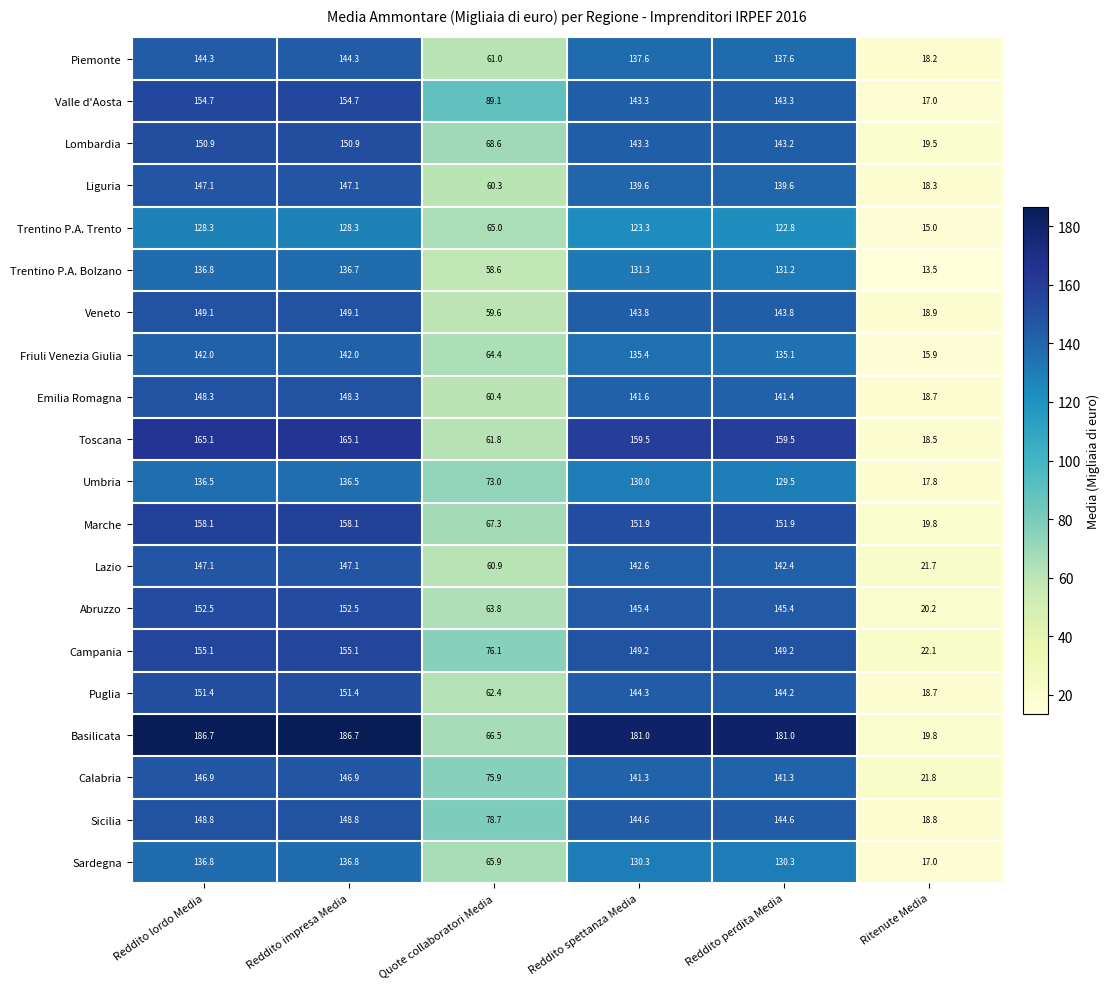

Which category has the lowest value across all series?

Ritenute Media